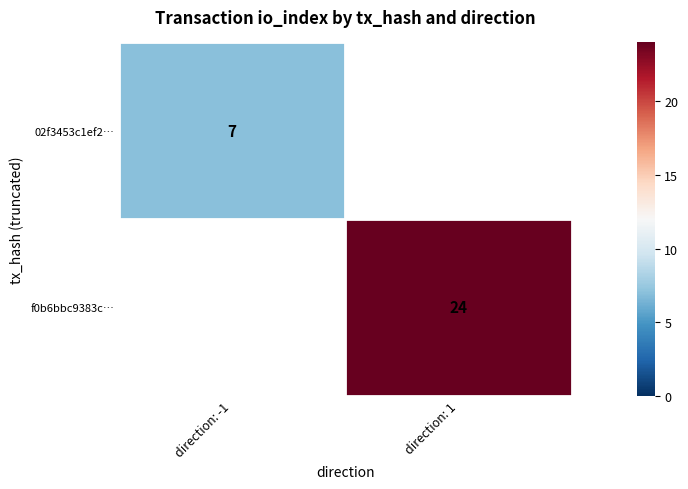

True or false: f0b6bbc9383c… has a value of 24 at direction: 1.

True